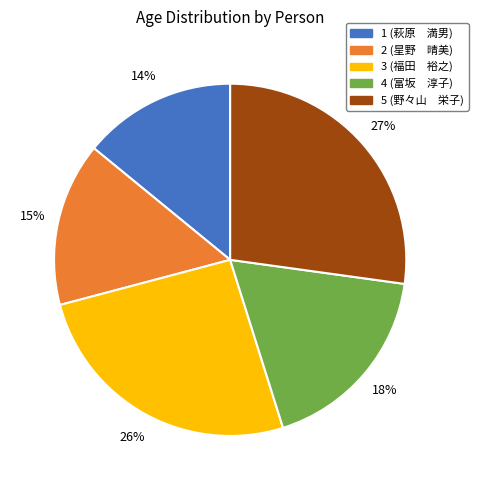

True or false: 5 (野々山 栄子) accounts for 27% of the total.

True